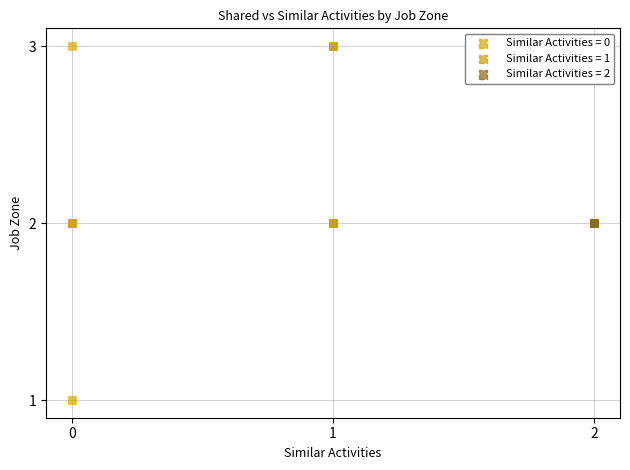

Which series reaches the minimum Y coordinate?

Similar Activities = 0